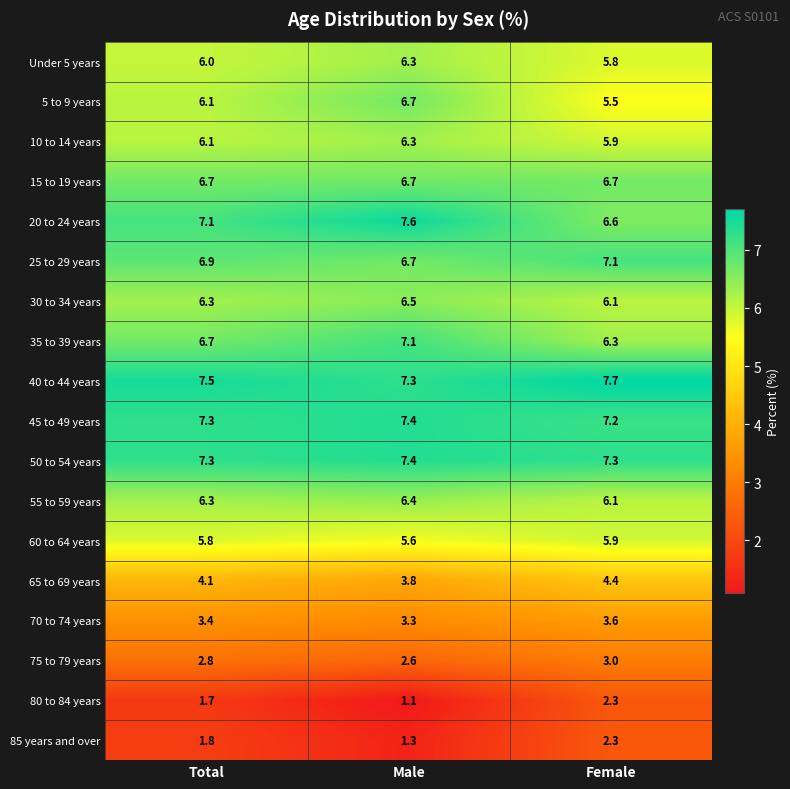

How many 70 to 74 years values are between 3 and 4?

3